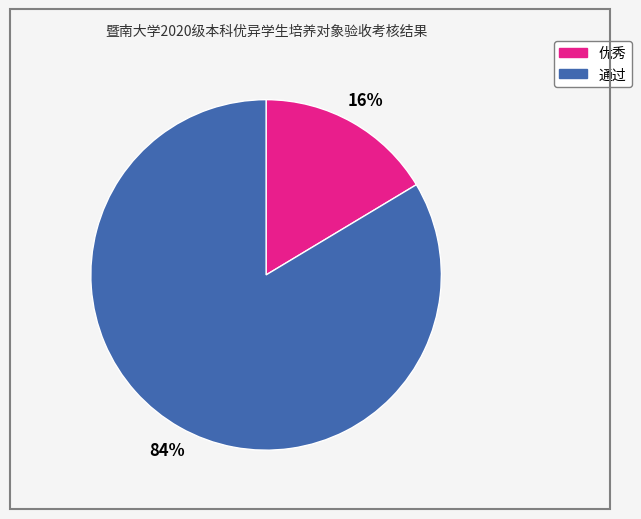

Between 优秀 and 通过, which is larger?

通过